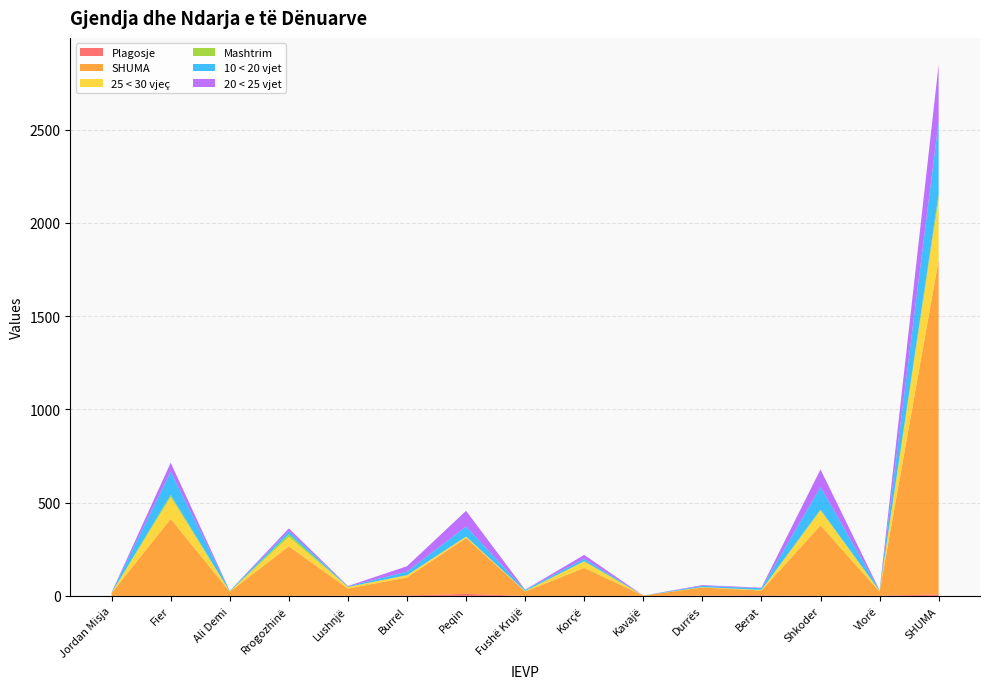

Reading left to right, extract all data points from this chart.

Plagosje: 0	0	0	0	1	2	11	0	0	0	1	3	0	1	8
SHUMA: 15	413	22	266	38	97	299	23	150	2	44	25	378	21	1793
25 < 30 vjeç: 1	117	1	50	9	12	8	3	34	0	2	4	81	5	327
Mashtrim: 1	11	1	14	0	0	0	0	2	0	0	0	3	0	27
10 < 20 vjet: 2	125	3	17	3	19	54	6	13	0	7	9	121	3	389
20 < 25 vjet: 0	48	0	15	2	29	84	1	21	0	4	3	95	0	305